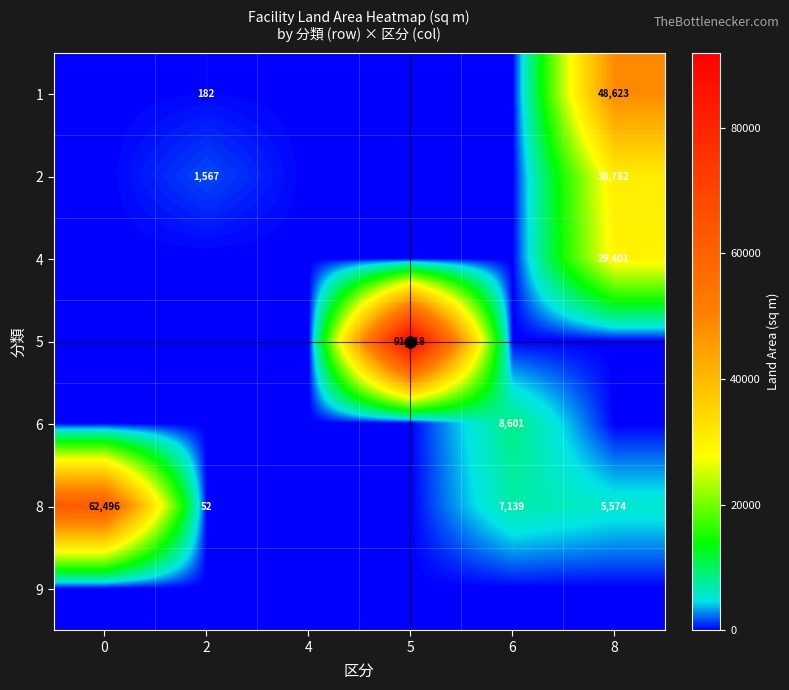

The 8 series shows 88210.7 at 0. True or false?

False